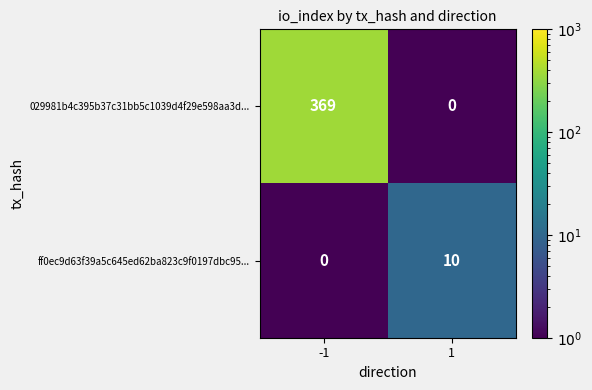

What is the difference between the maximum and minimum values in the 029981b4c395b37c31bb5c1039d4f29e598aa3d... series?

369